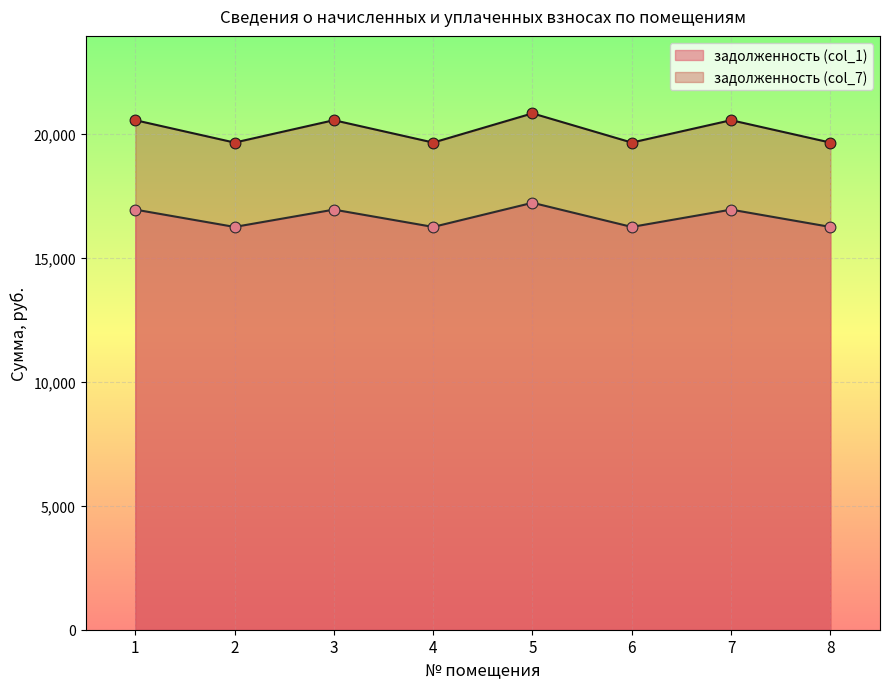

What are all the series names shown in the legend?

задолженность (col_1), задолженность (col_7)